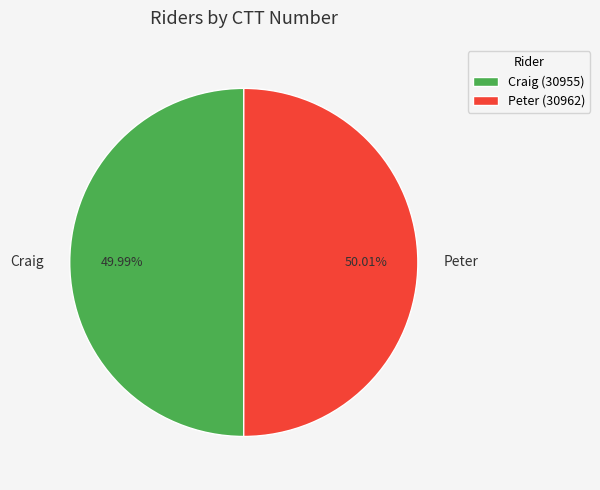

How many segments does this pie chart have?

2